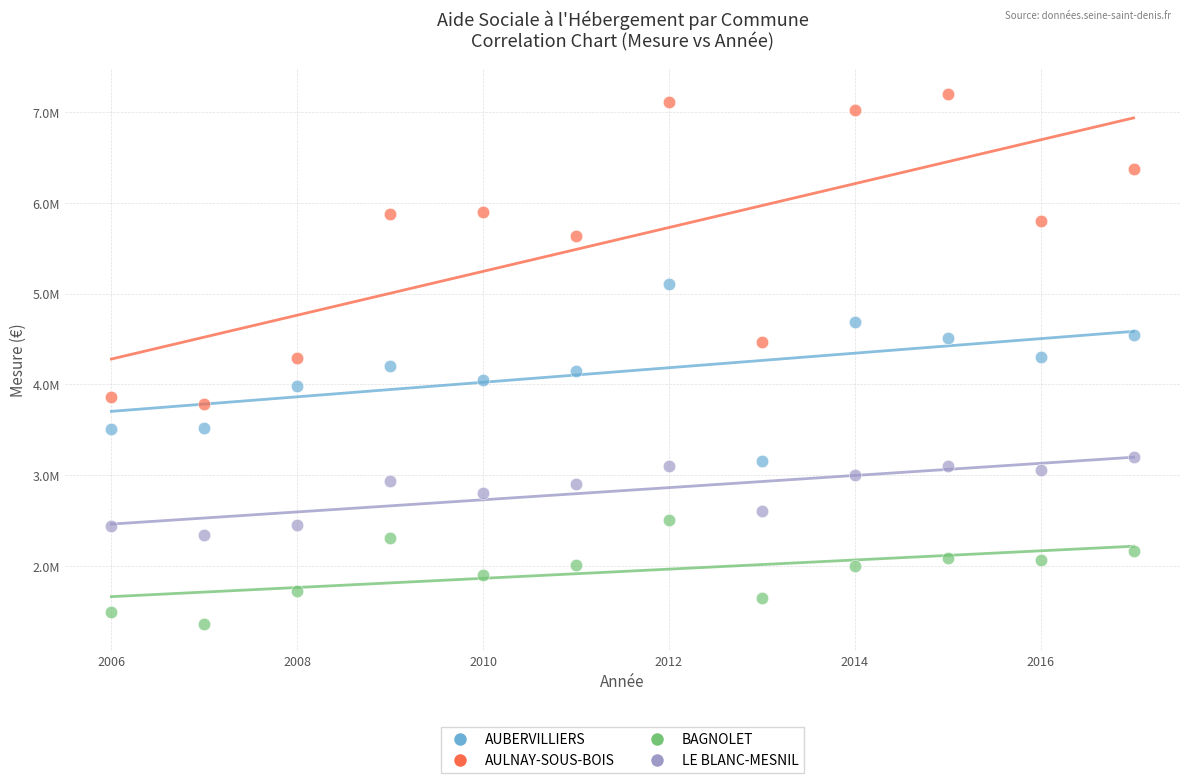

Which series has the largest Y range (max minus min)?

AULNAY-SOUS-BOIS